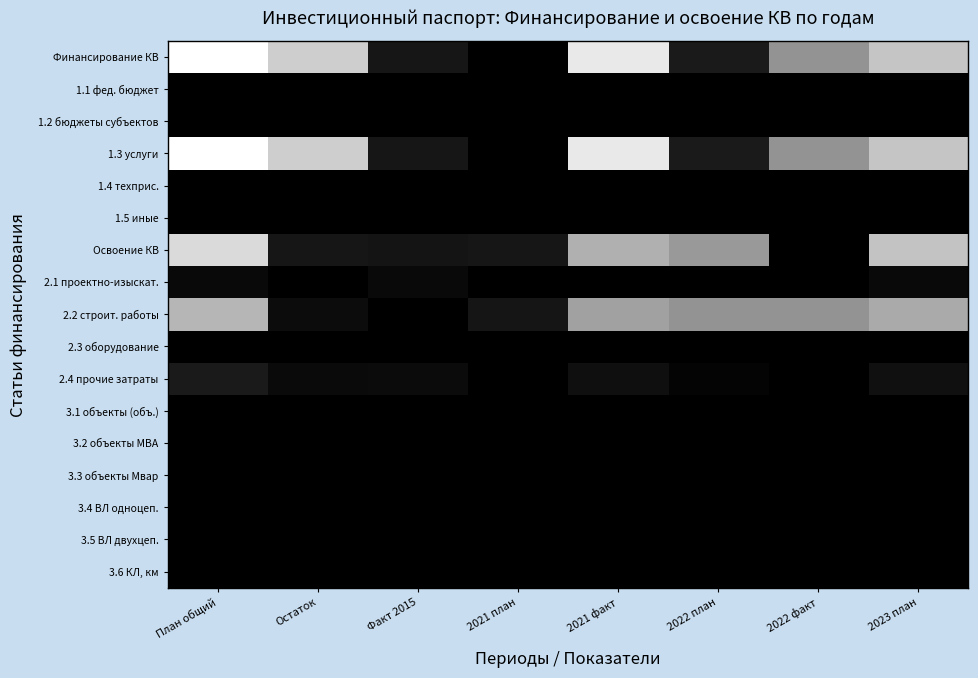

Rank the series by their maximum value, from lowest to highest.

1.1 фед. бюджет, 1.2 бюджеты субъектов, 1.4 техприс., 1.5 иные, 2.3 оборудование, 3.1 объекты (объ.), 3.2 объекты МВА, 3.3 объекты Мвар, 3.4 ВЛ одноцеп., 3.5 ВЛ двухцеп., 3.6 КЛ, км, 2.1 проектно-изыскат., 2.4 прочие затраты, 2.2 строит. работы, Освоение КВ, Финансирование КВ, 1.3 услуги